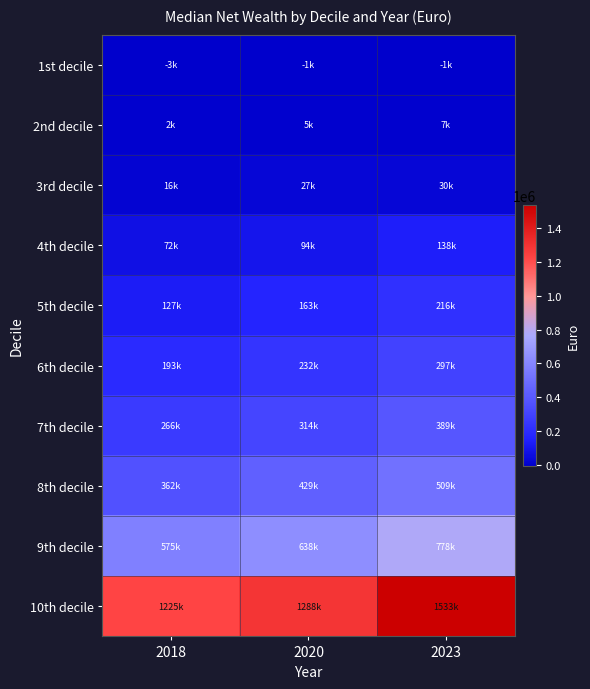

What is the spread (max minus min) of values at 2020?

1289651